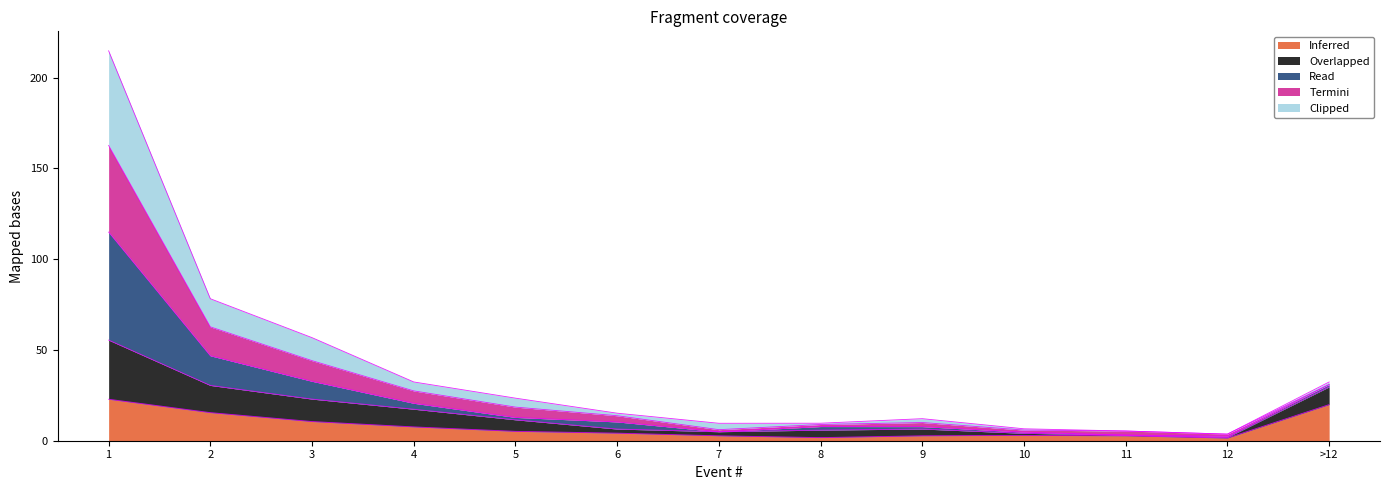

What position from the left is 4?

4